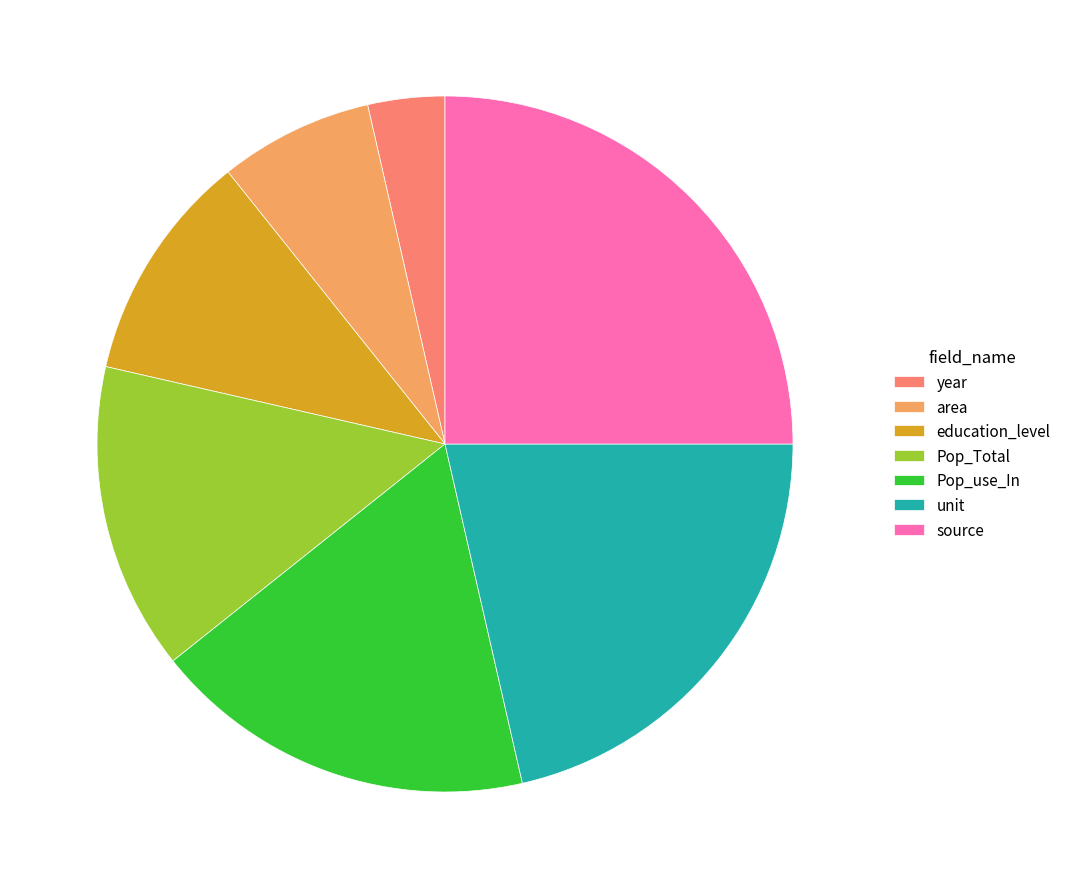

Which category has the smallest portion of the pie?

year